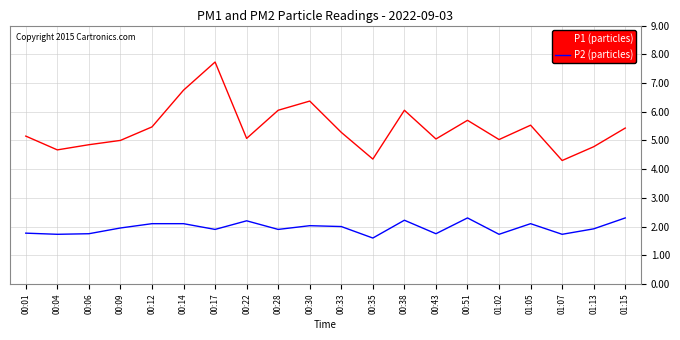

What is the minimum value for P1 (particles)?

4.3